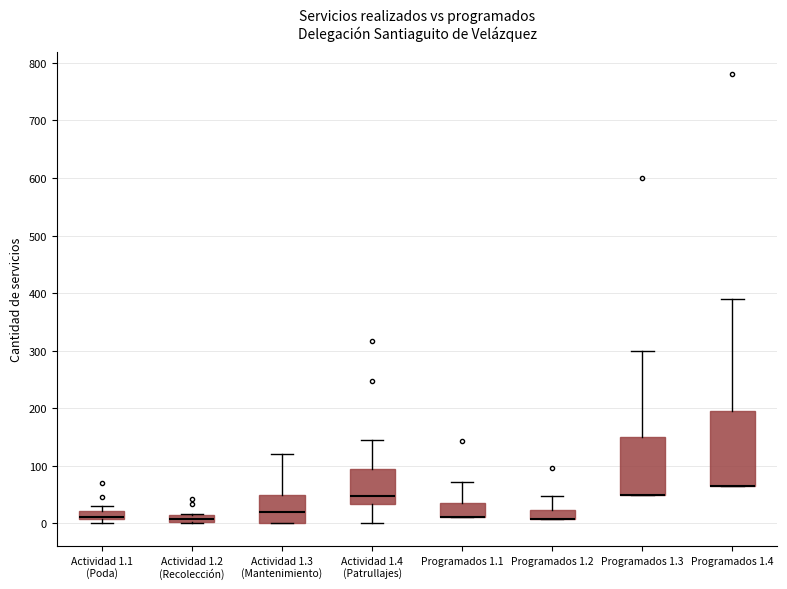

Which box is the tallest, from its lower edge to its upper edge?

Programados 1.4